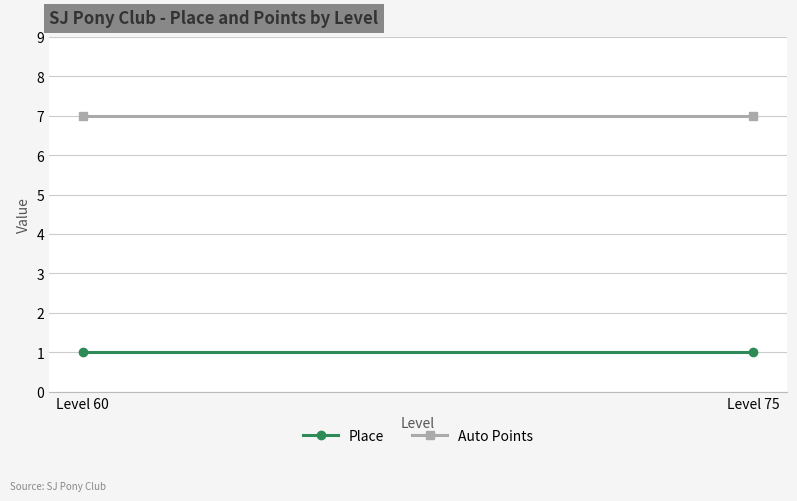

At Level 60, list the series in order from smallest to largest.

Place, Auto Points